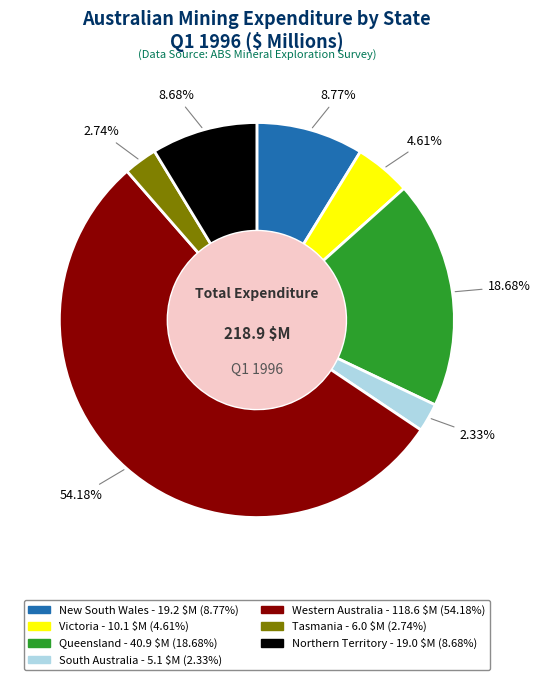

To the nearest percent, what is the average slice percentage?

14%